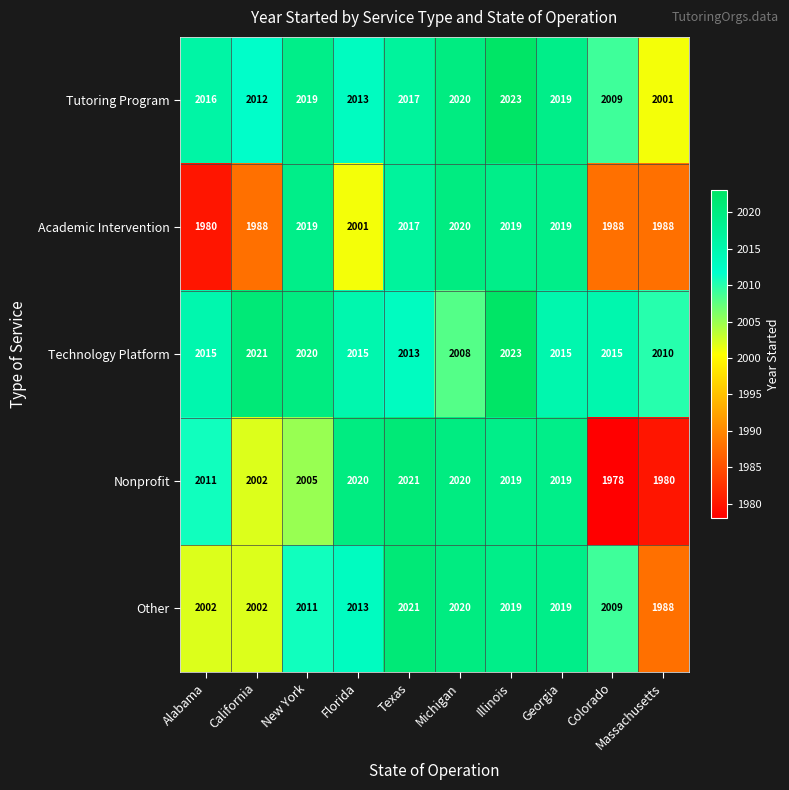

Which series has the widest spread of values?

Nonprofit